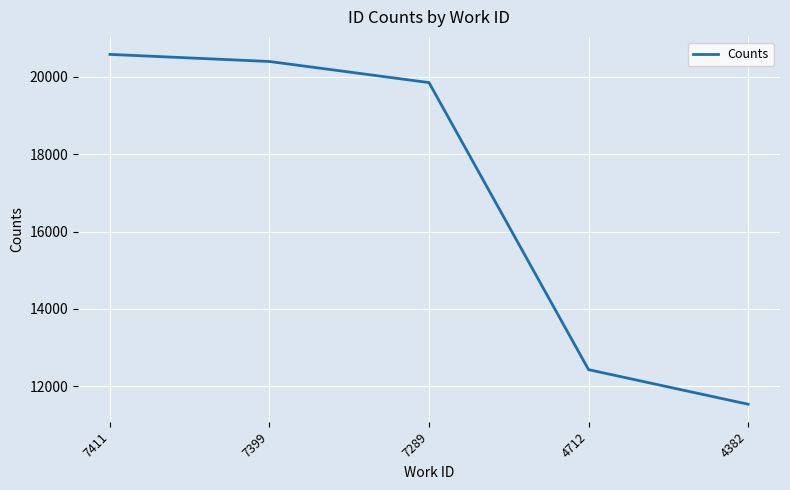

Reading right to left, extract all data points from this chart.

11536	12430	19851	20396	20580